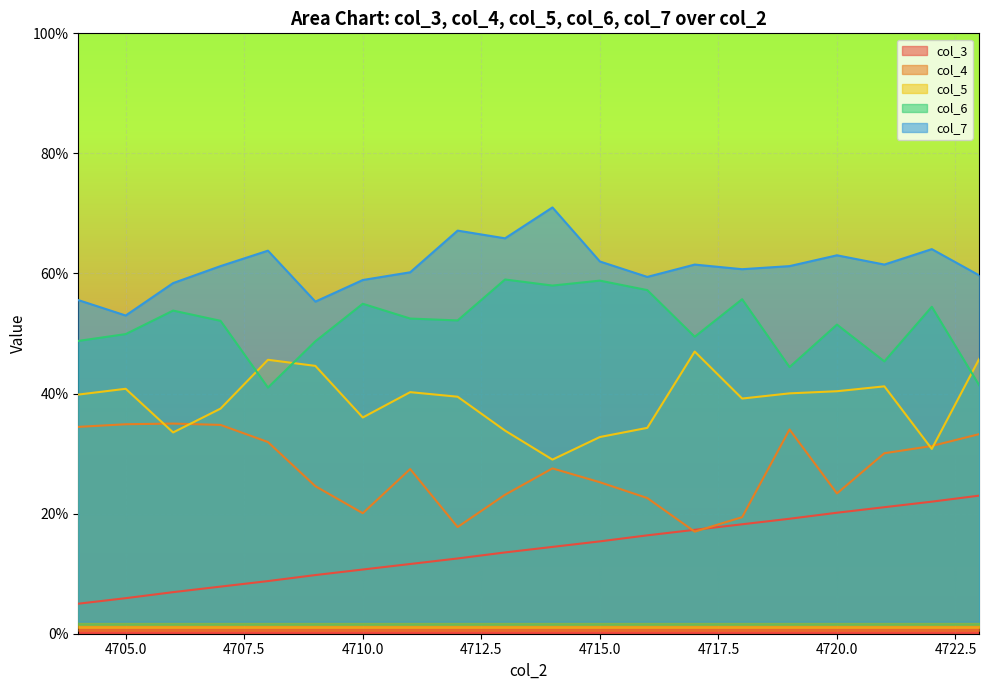

Which series changed the most between 4720 and 4722?

col_5